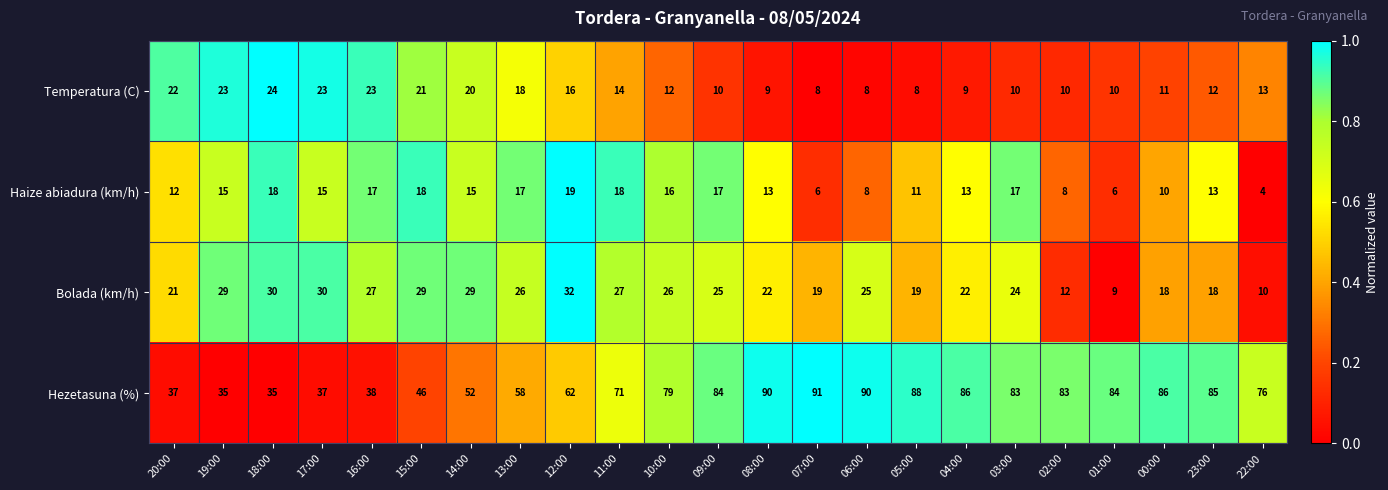

At 04:00, list the series in order from smallest to largest.

Temperatura (C), Haize abiadura (km/h), Bolada (km/h), Hezetasuna (%)